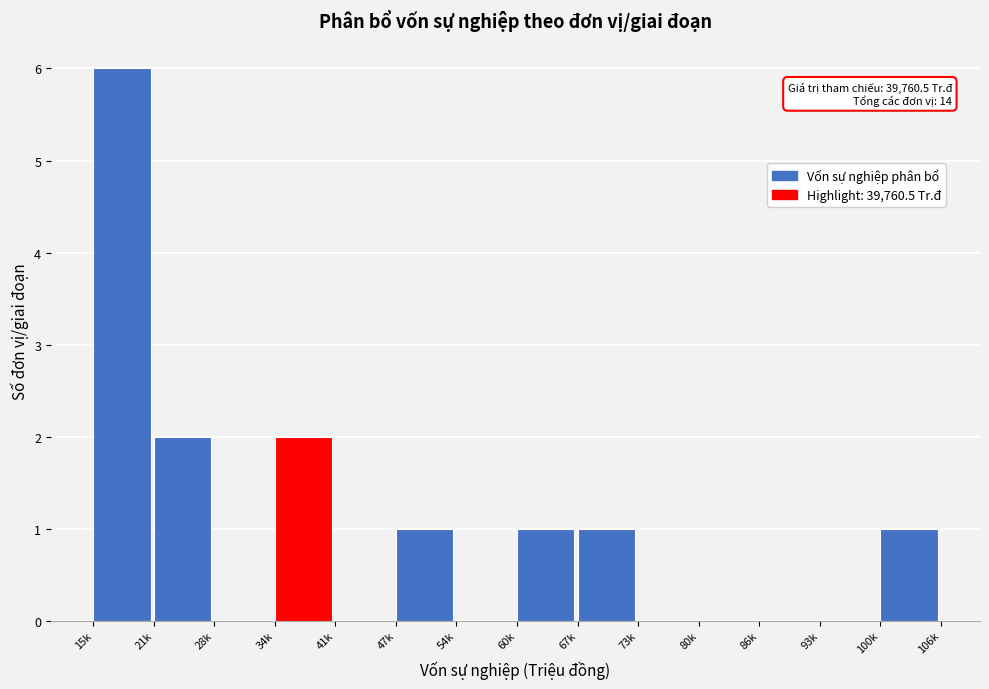

Reading left to right, transcribe all the data shown in this chart.

15k=6	21k=2	28k=0	34k=2	41k=0	47k=1	54k=0	60k=1	67k=1	73k=0	80k=0	86k=0	93k=0	100k=1